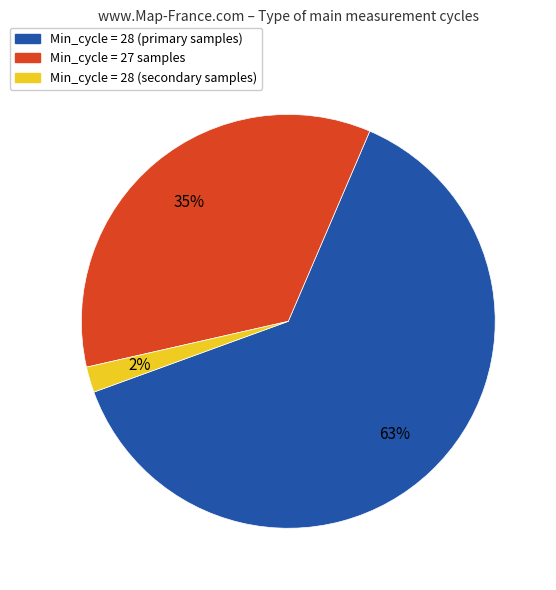

To the nearest percent, what is the difference between the largest and smallest slice percentages?

61%